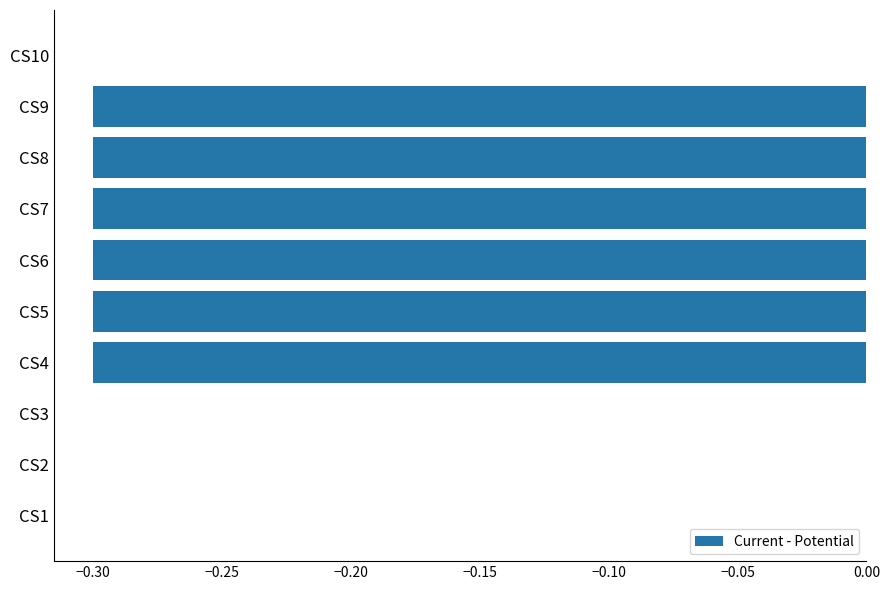

The chart shows a value of 0.2 at CS3. True or false?

False